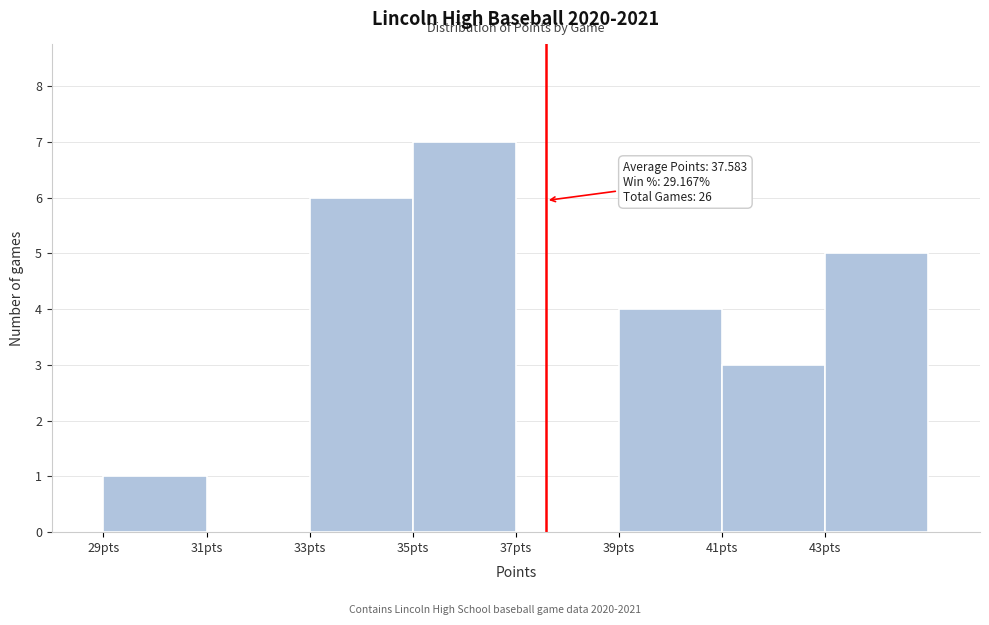

Over which range of the x-axis is the bar tallest?

35 to 37